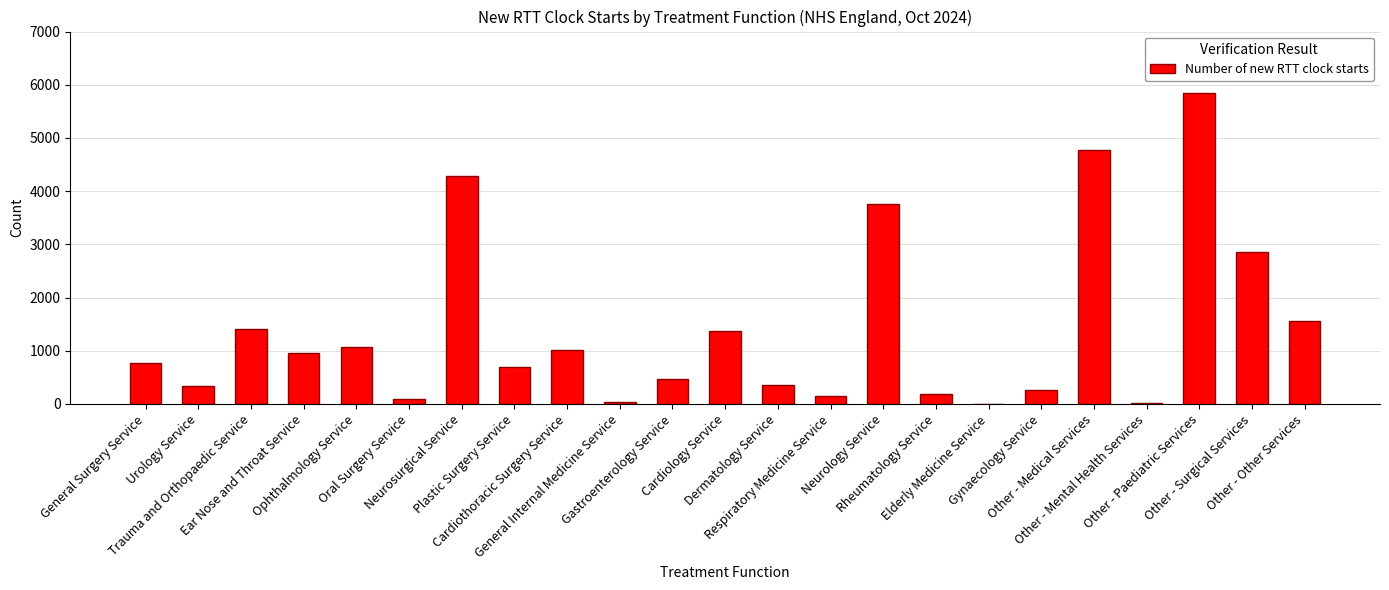

What is the sum of all values?

32290